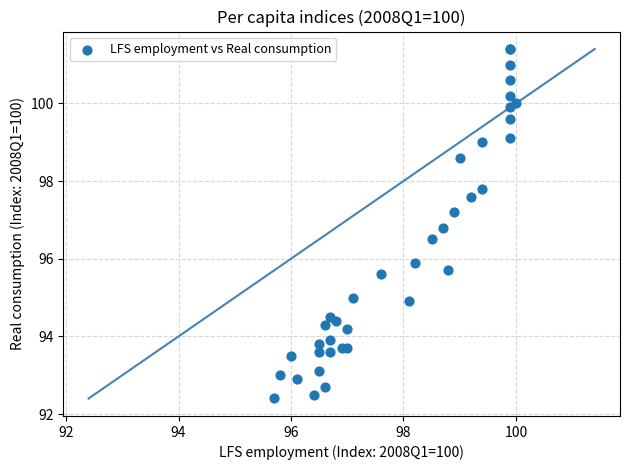

What Y value in the scatter plot is closest to 96?

95.9